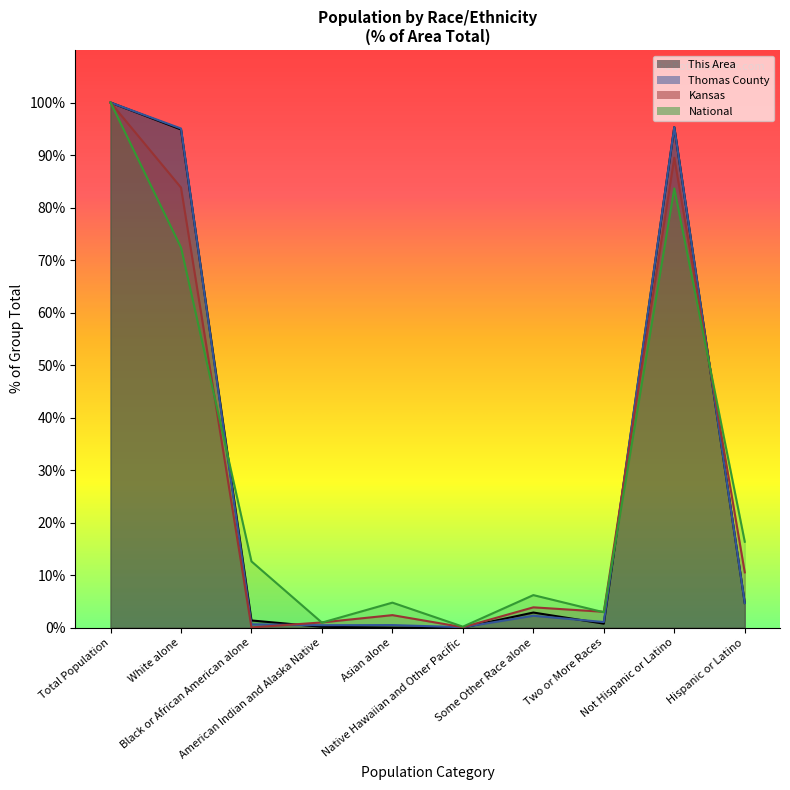

How many series are shown in this chart?

4